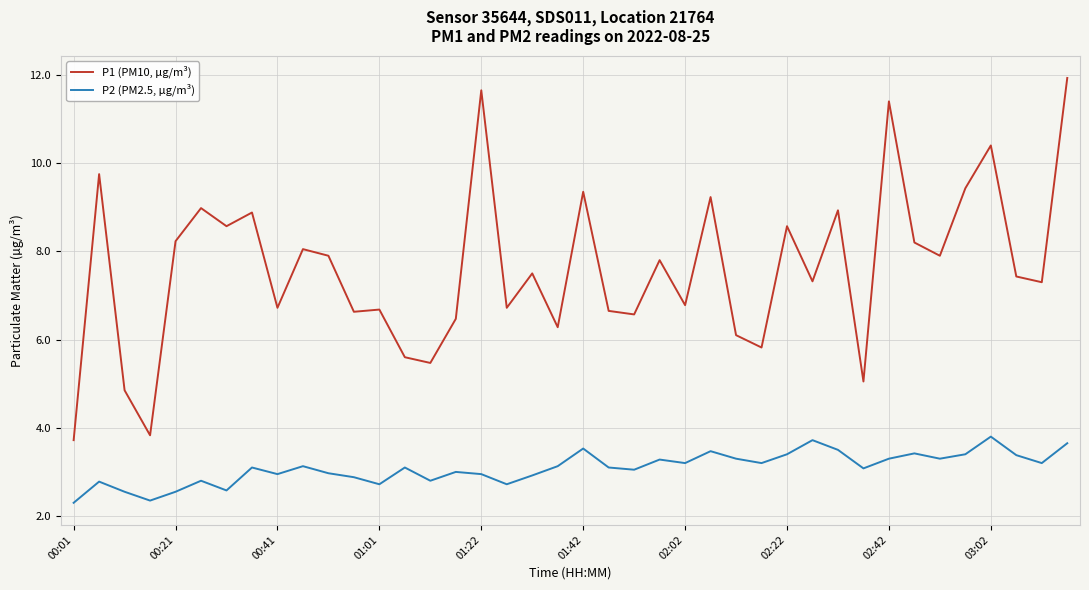

Count the number of data series in this chart.

2